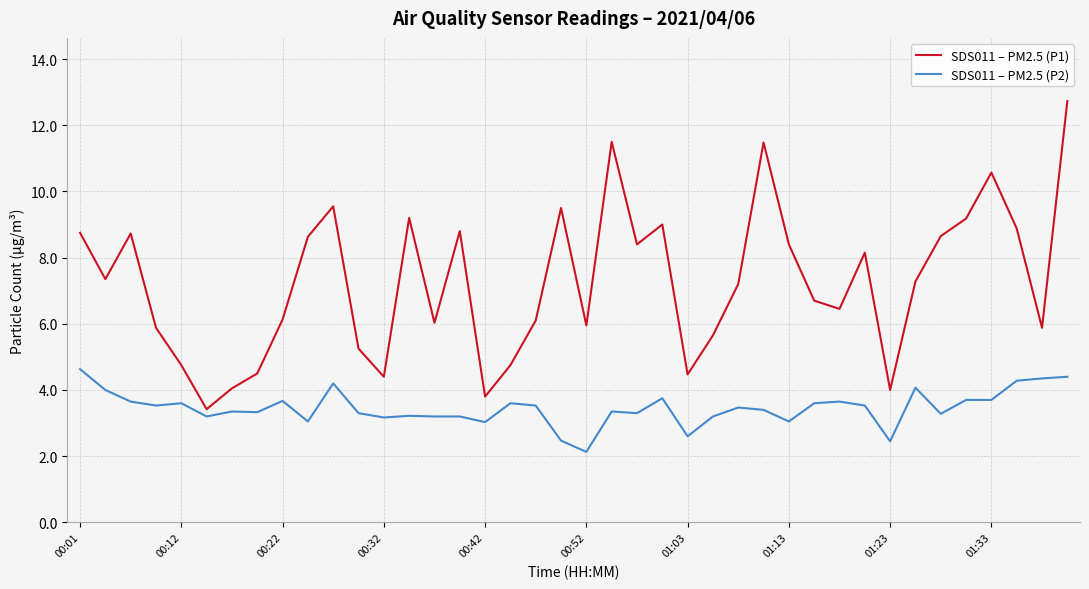

What is the smallest value displayed?

2.1